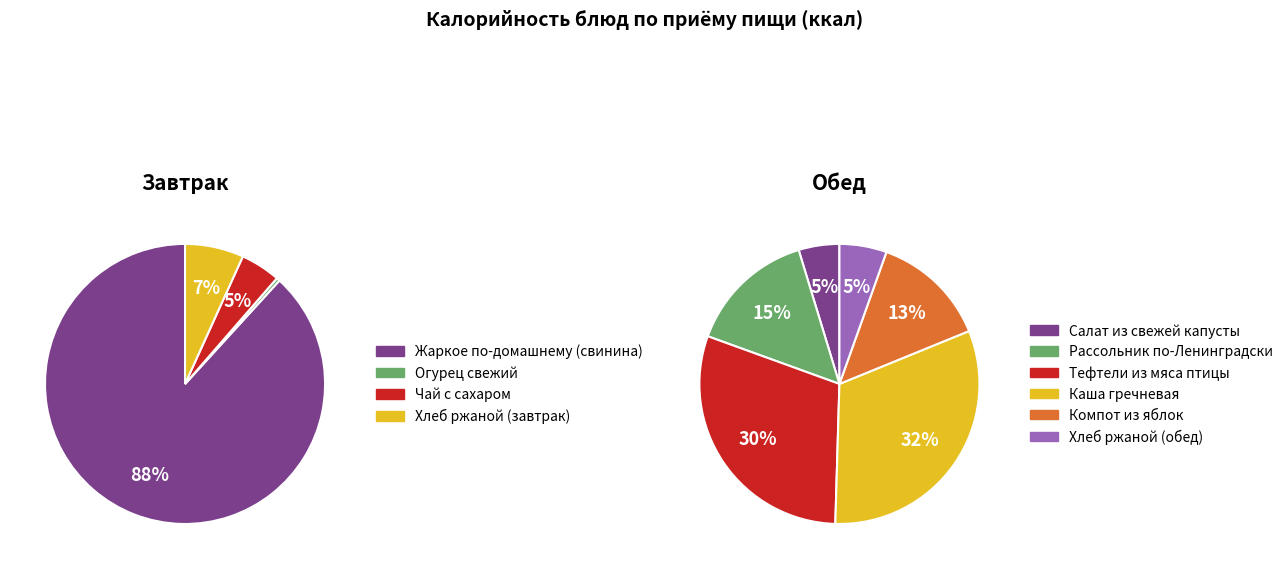

What is the smallest slice in the pie chart?

Огурец свежий